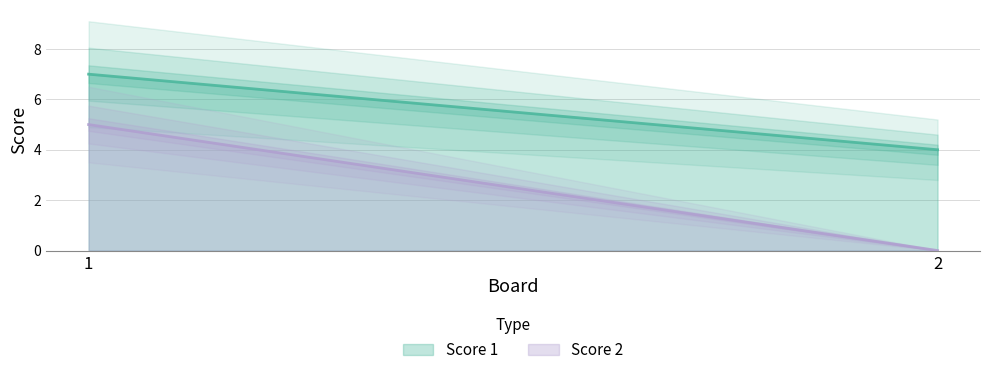

How many values in the Score 1 series are below 7?

1